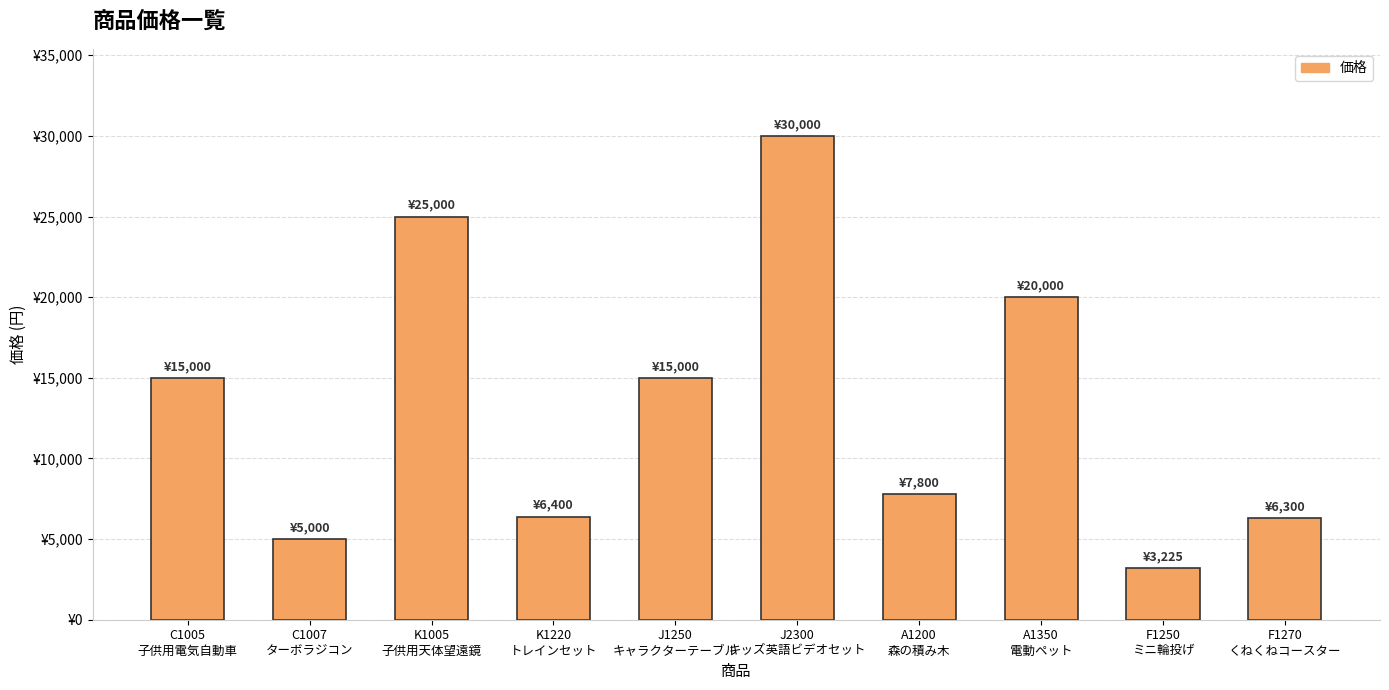

Are the bars horizontal?

No